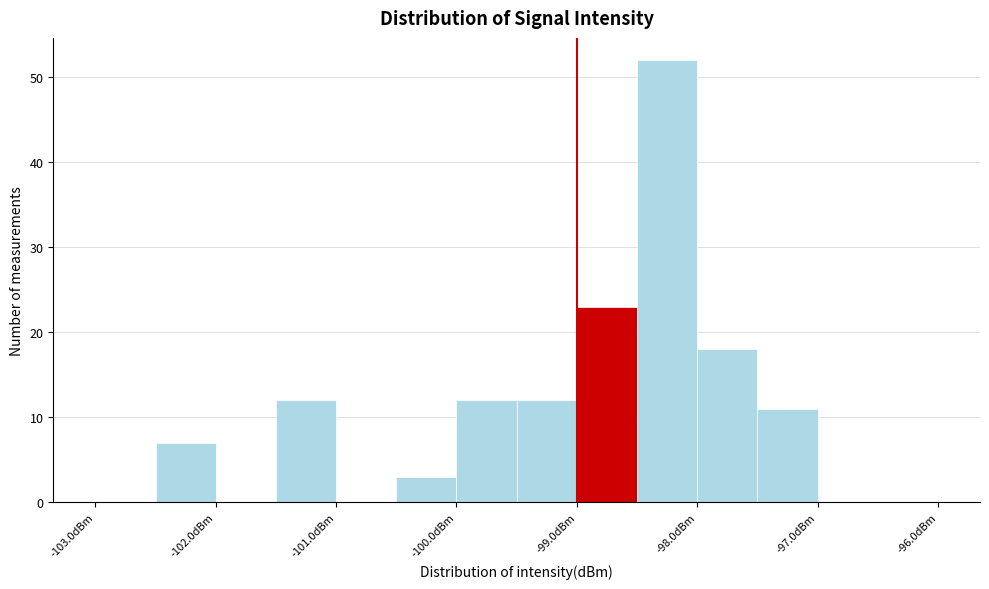

What is the height of the bar covering -102.5 to -102.0 on the x-axis? The values are not printed on the chart, so give them approximately, as read against the axis.

7